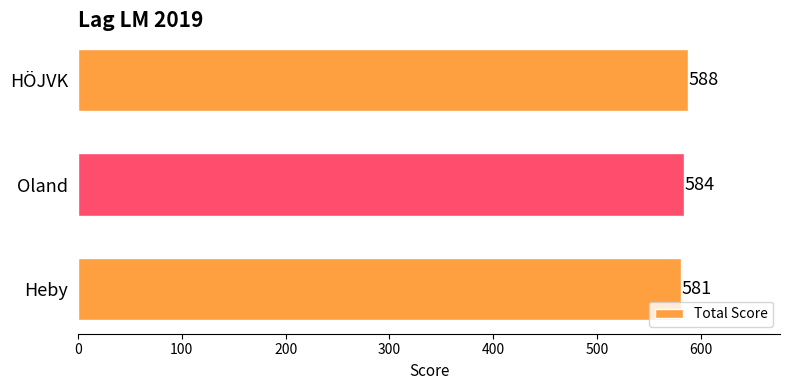

What is the difference between the maximum and minimum values?

7